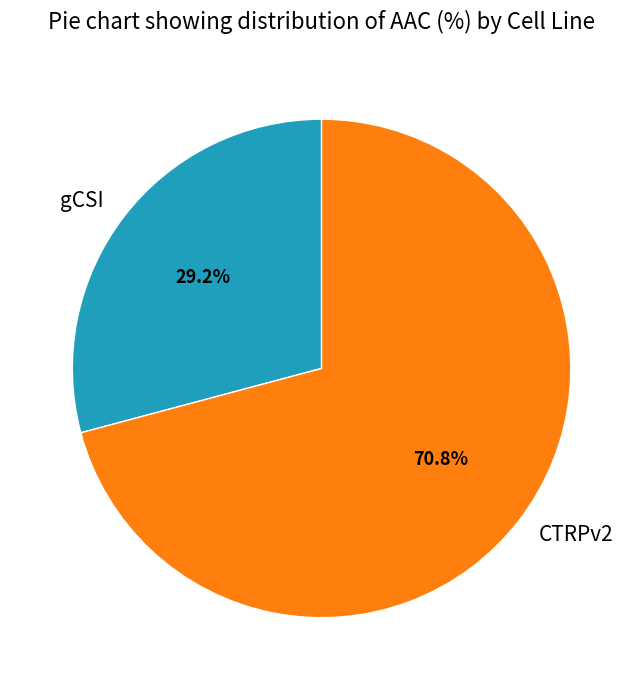

Count the number of slices in the pie.

2